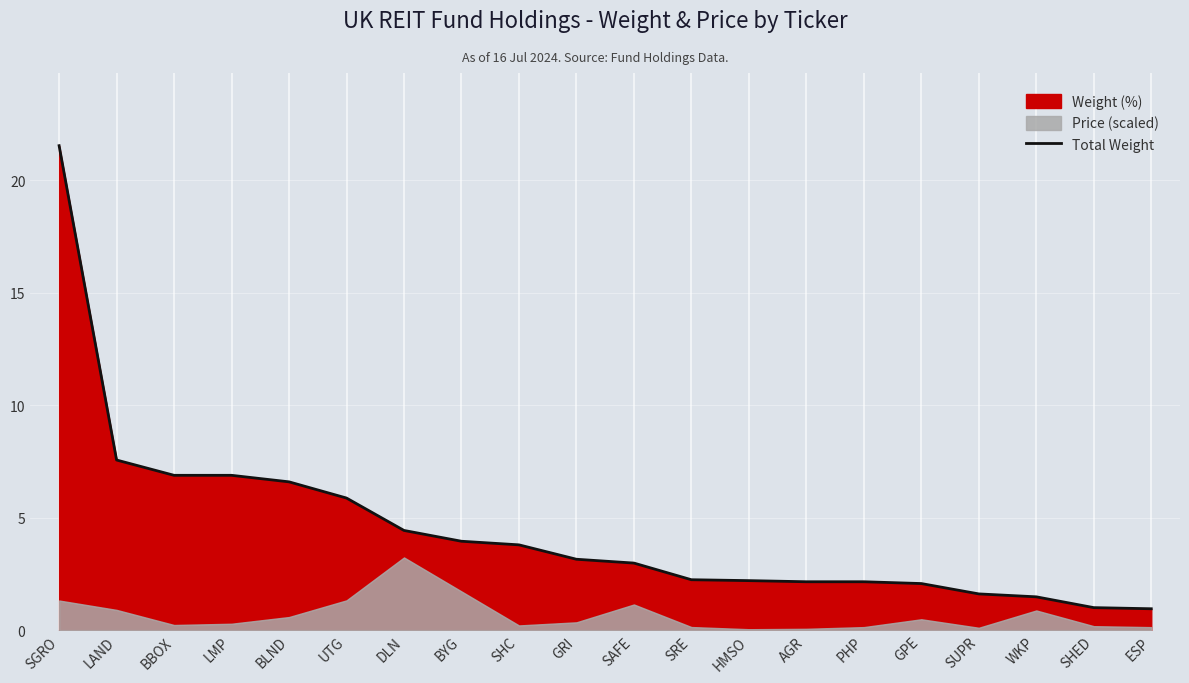

What is the difference between the values at AGR and SRE?

0.1